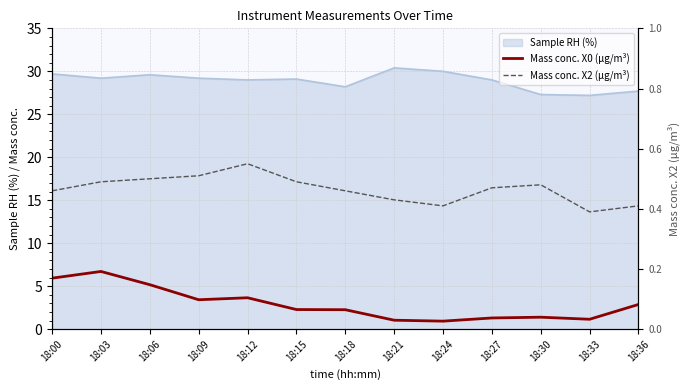

At which label does Mass conc. X0 (μg/m³) first exceed 2?

18:00